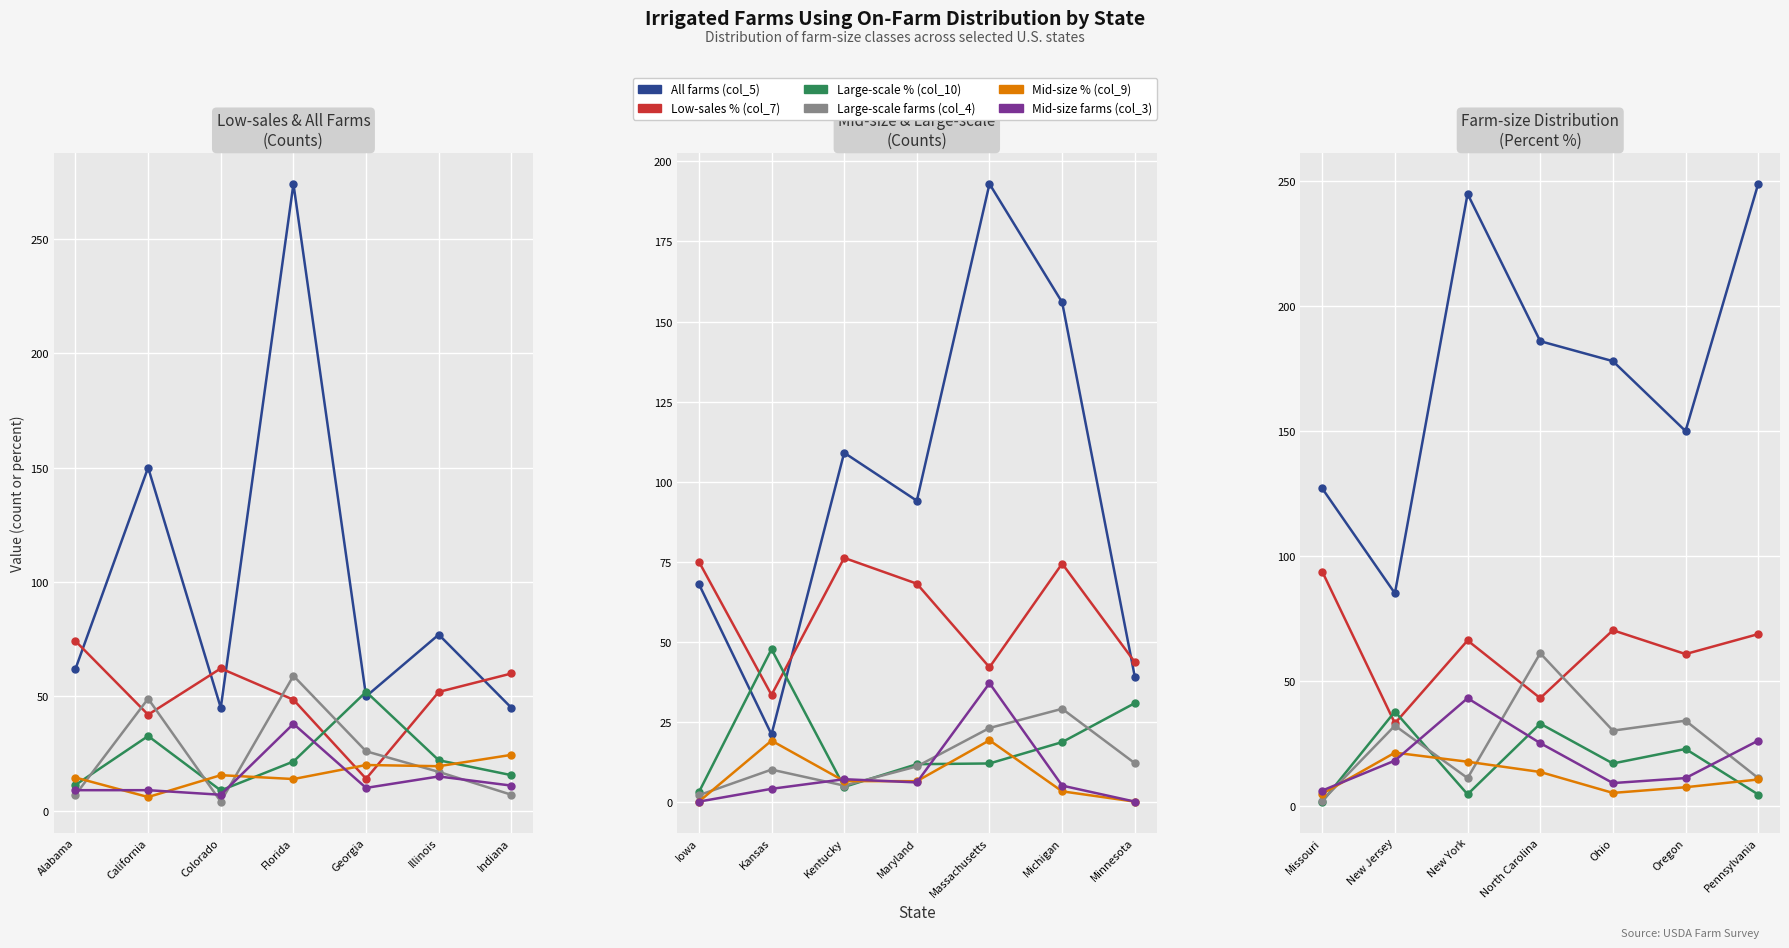

What are all the series names shown in the legend?

All farms (col_5), Low-sales % (col_7), Large-scale % (col_10), Large-scale farms (col_4), Mid-size % (col_9), Mid-size farms (col_3)